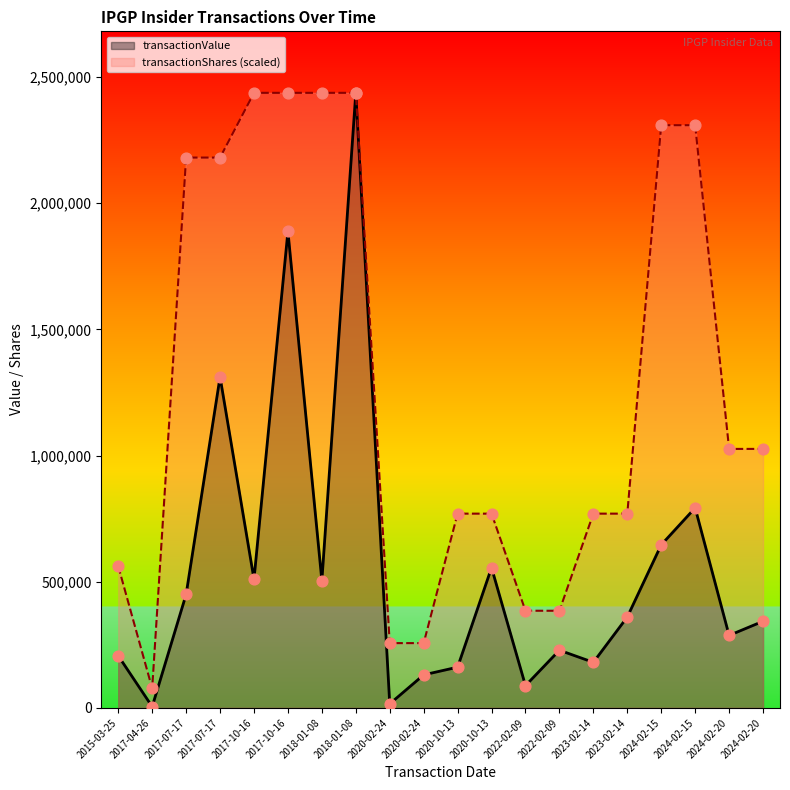

At which category is the sum across all series the highest?

2018-01-08